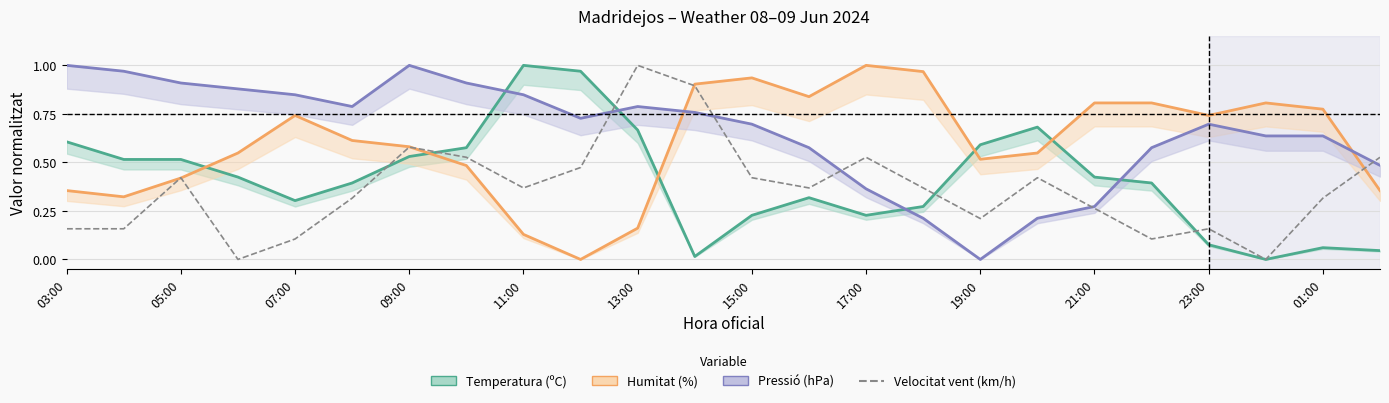

Between 19 and 12, which is larger?

12